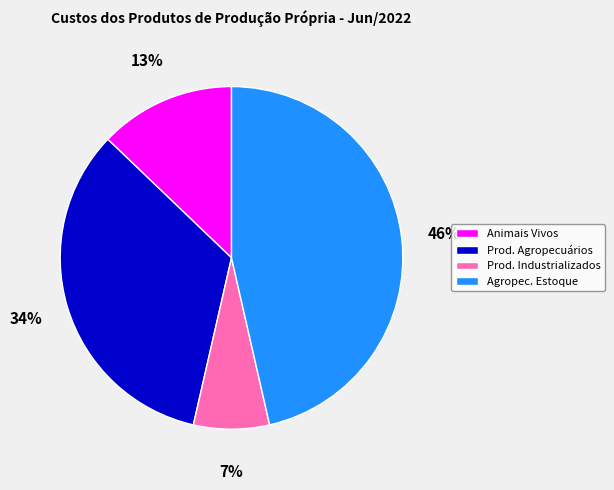

The Agropec. Estoque slice represents 56% of the pie. True or false?

False